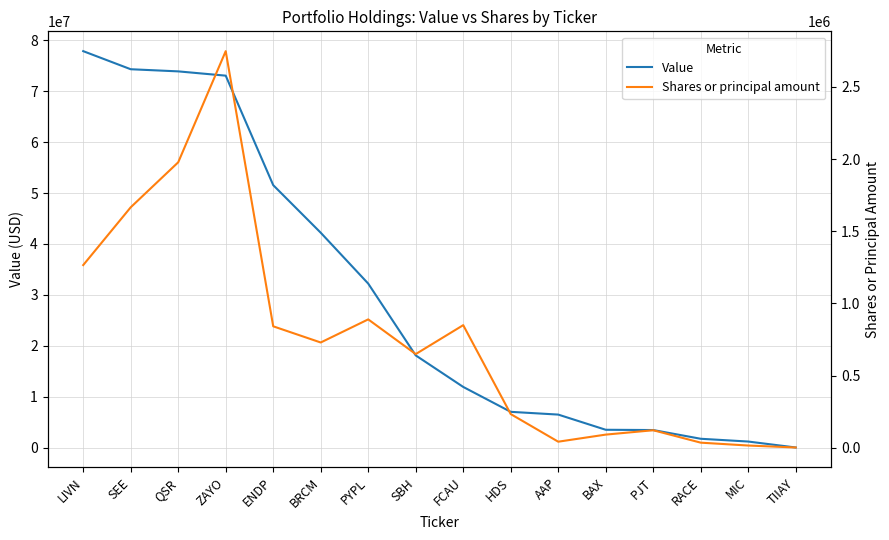

Rank the series by their average value, from highest to lowest.

Value, Shares or principal amount